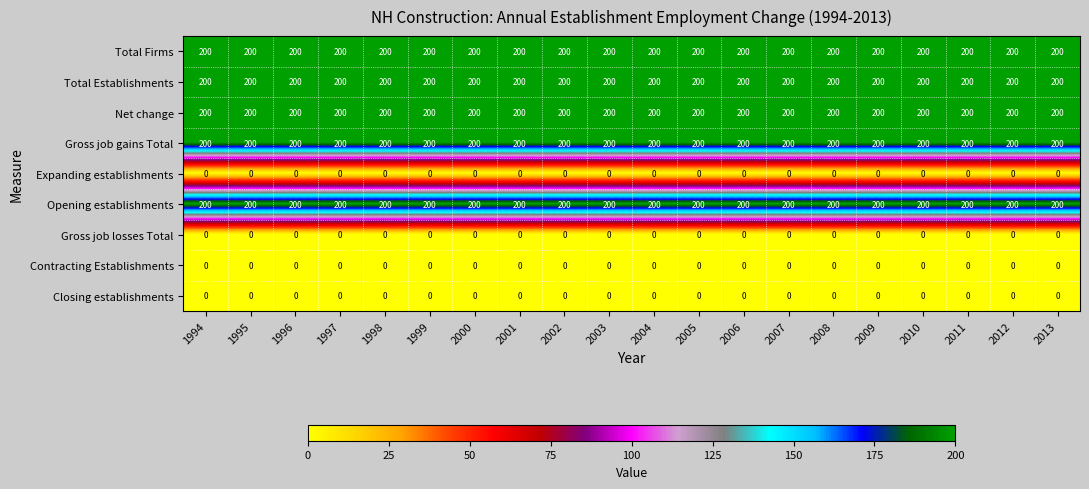

What is the total value across all series at 2005?

1000